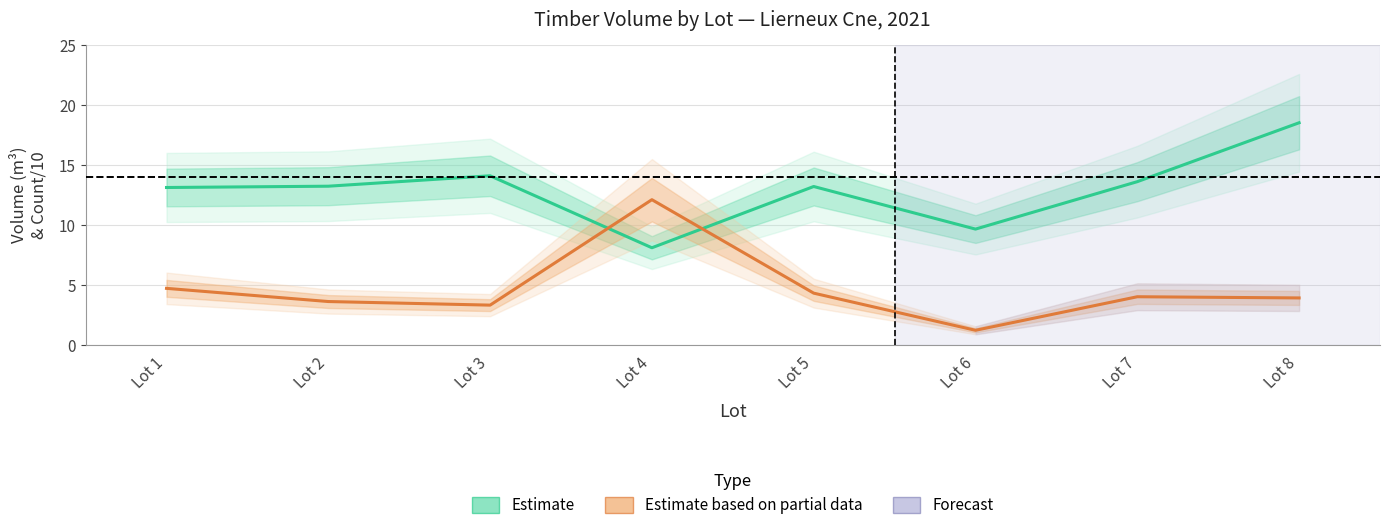

Rank the series by their maximum value, from highest to lowest.

Estimate, Estimate based on partial data